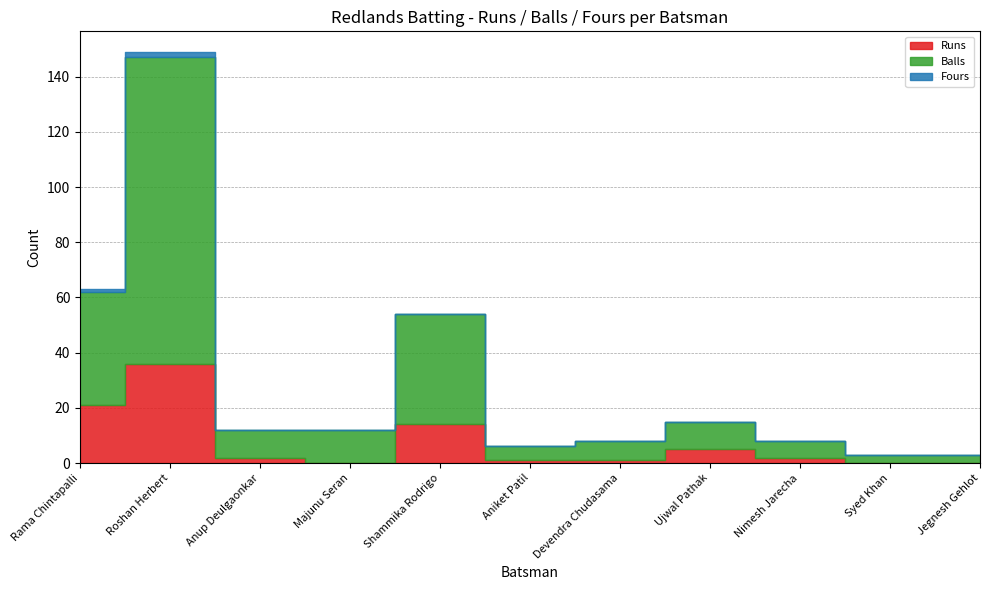

At which label does Balls first exceed 10?

Rama Chintapalli